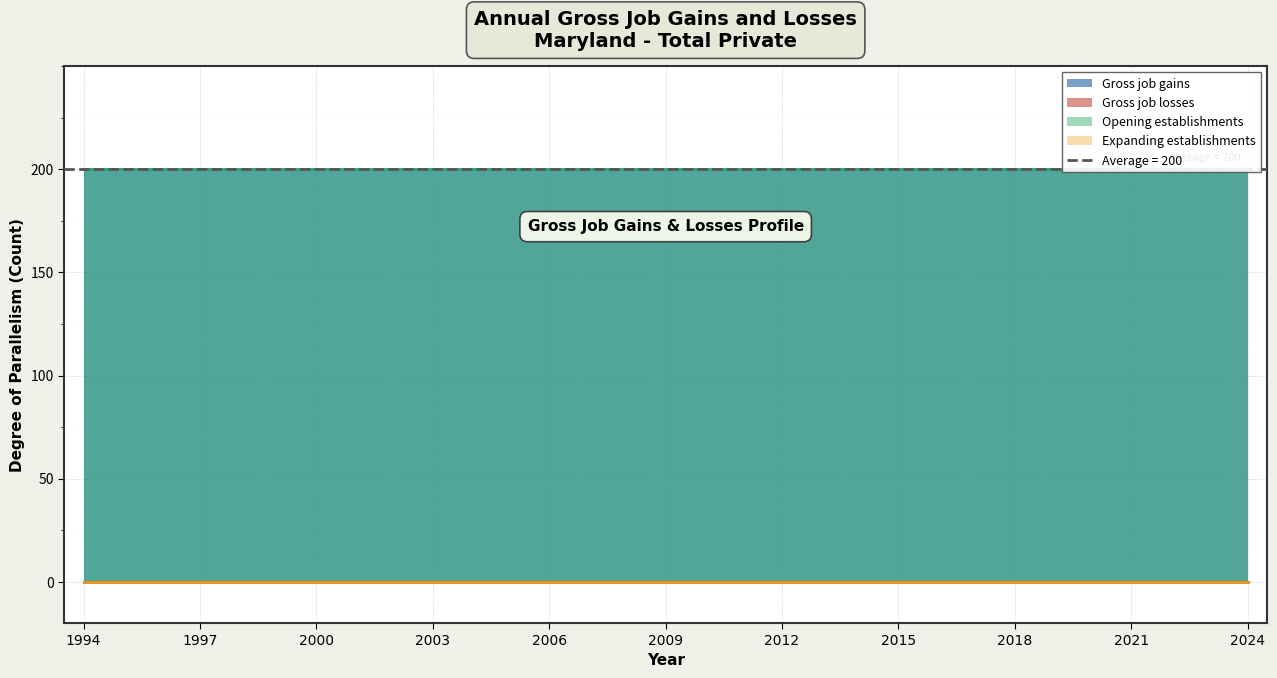

Reading left to right, extract all data points from this chart.

Gross job gains: 200	200	200	200	200	200	200	200	200	200	200	200	200	200	200	200	200	200	200	200	200	200	200	200	200	200	200	200	200	200	200
Gross job losses: 0	0	0	0	0	0	0	0	0	0	0	0	0	0	0	0	0	0	0	0	0	0	0	0	0	0	0	0	0	0	0
Opening establishments: 200	200	200	200	200	200	200	200	200	200	200	200	200	200	200	200	200	200	200	200	200	200	200	200	200	200	200	200	200	200	200
Expanding establishments: 0	0	0	0	0	0	0	0	0	0	0	0	0	0	0	0	0	0	0	0	0	0	0	0	0	0	0	0	0	0	0